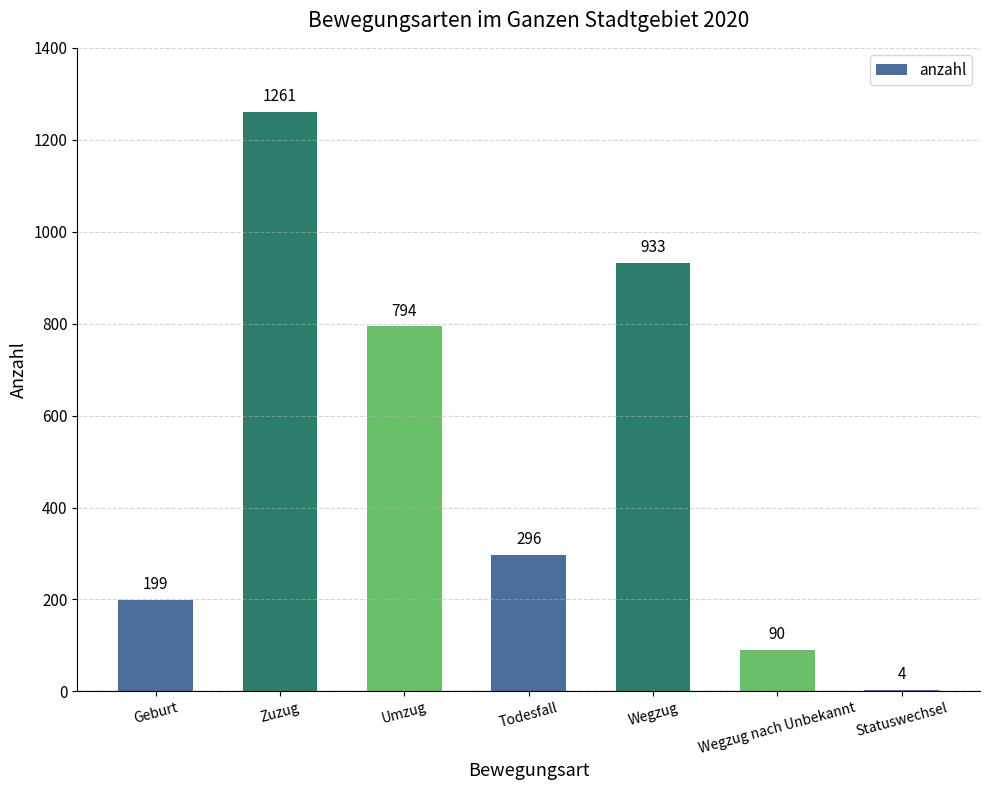

What is the average value?

511